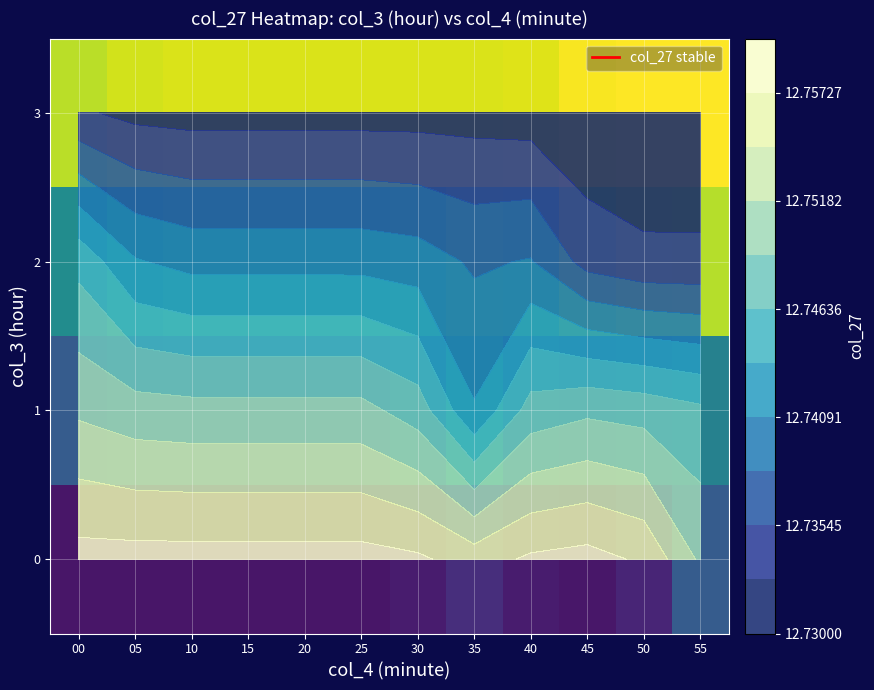

Which label corresponds to the smallest value in the chart?

55